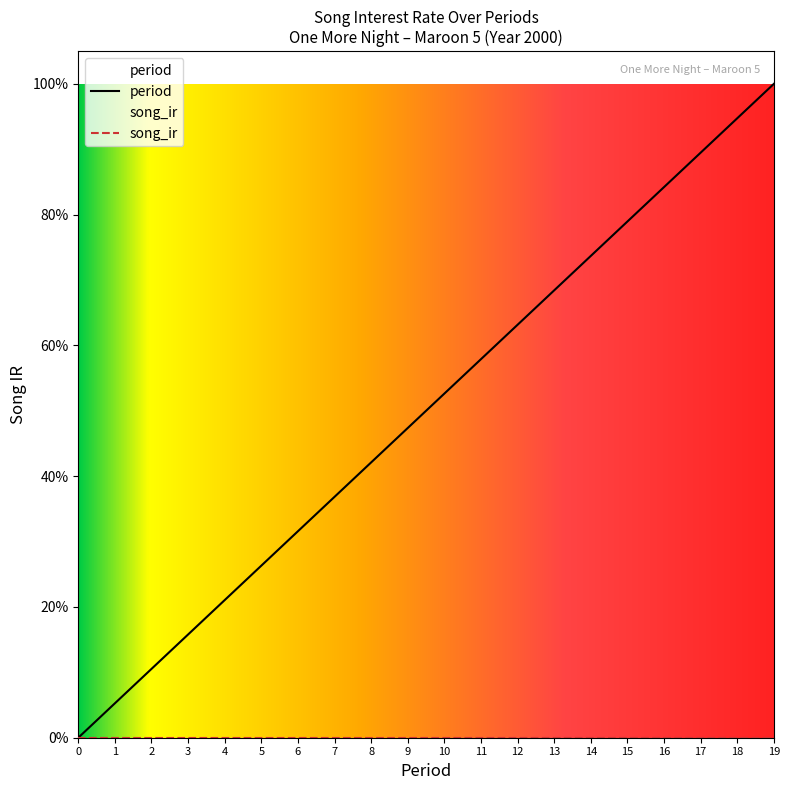

What is the change in value from 4 to 17?

+0.7